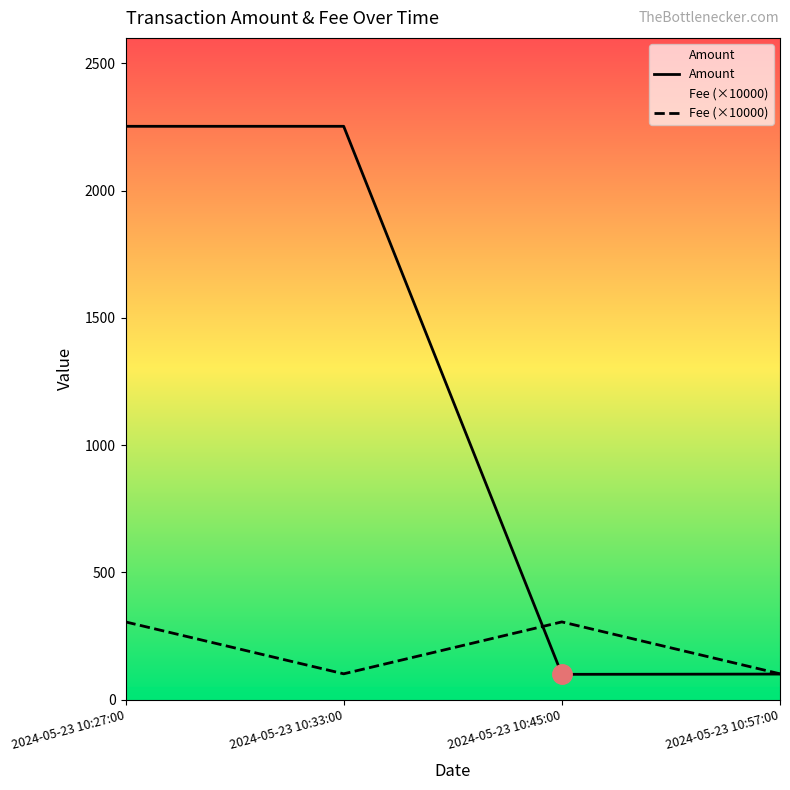

Which series has the largest total across all categories?

Amount